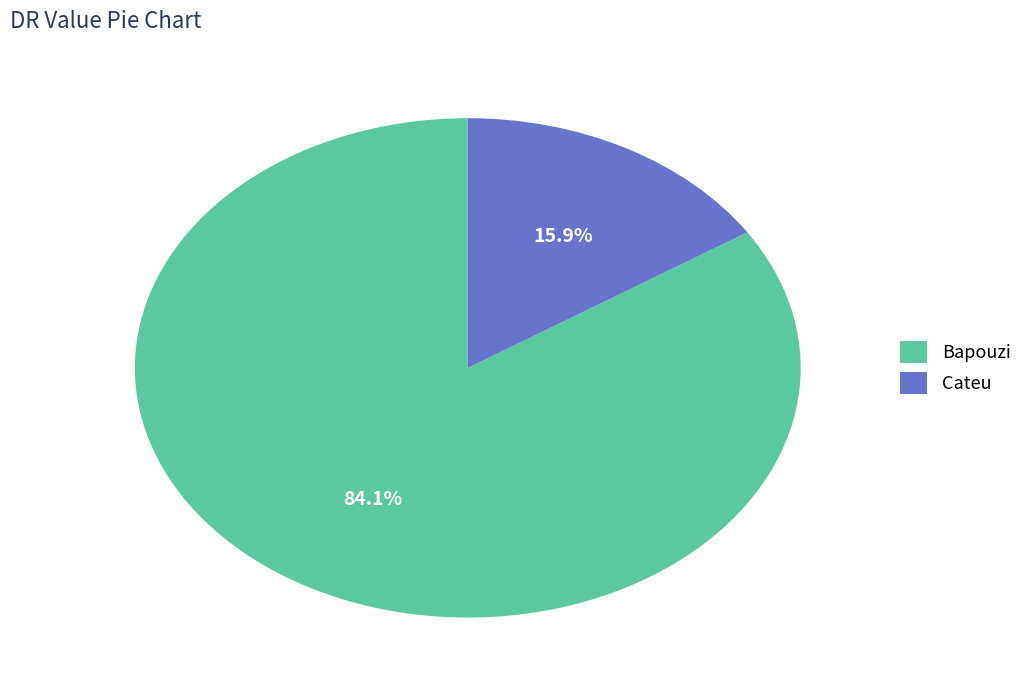

Is the sum of Bapouzi and Cateu greater than half?

Yes